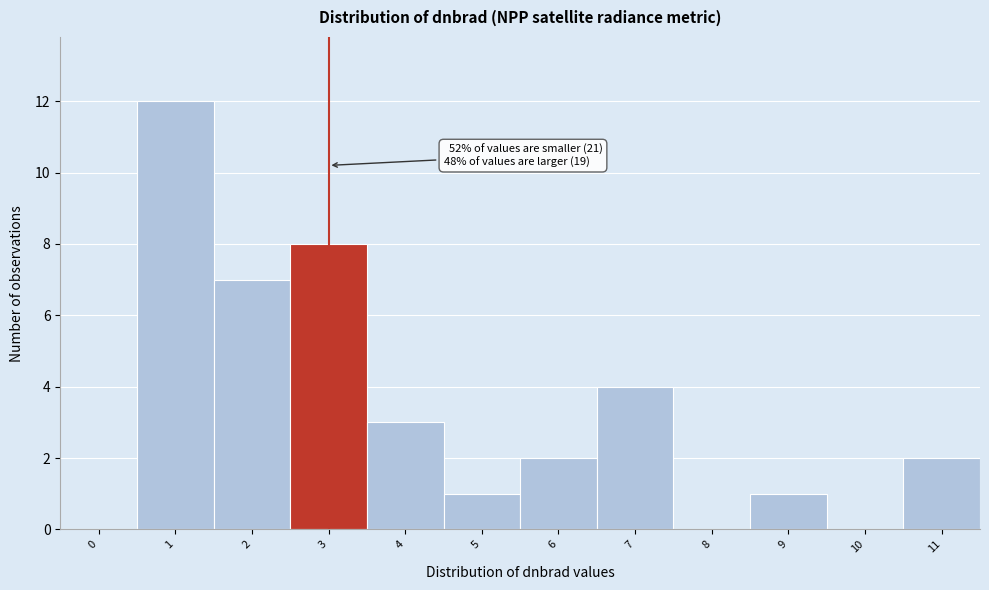

Reading left to right, what are all the values shown in this chart?

0=0	1=12	2=7	3=8	4=3	5=1	6=2	7=4	8=0	9=1	10=0	11=2